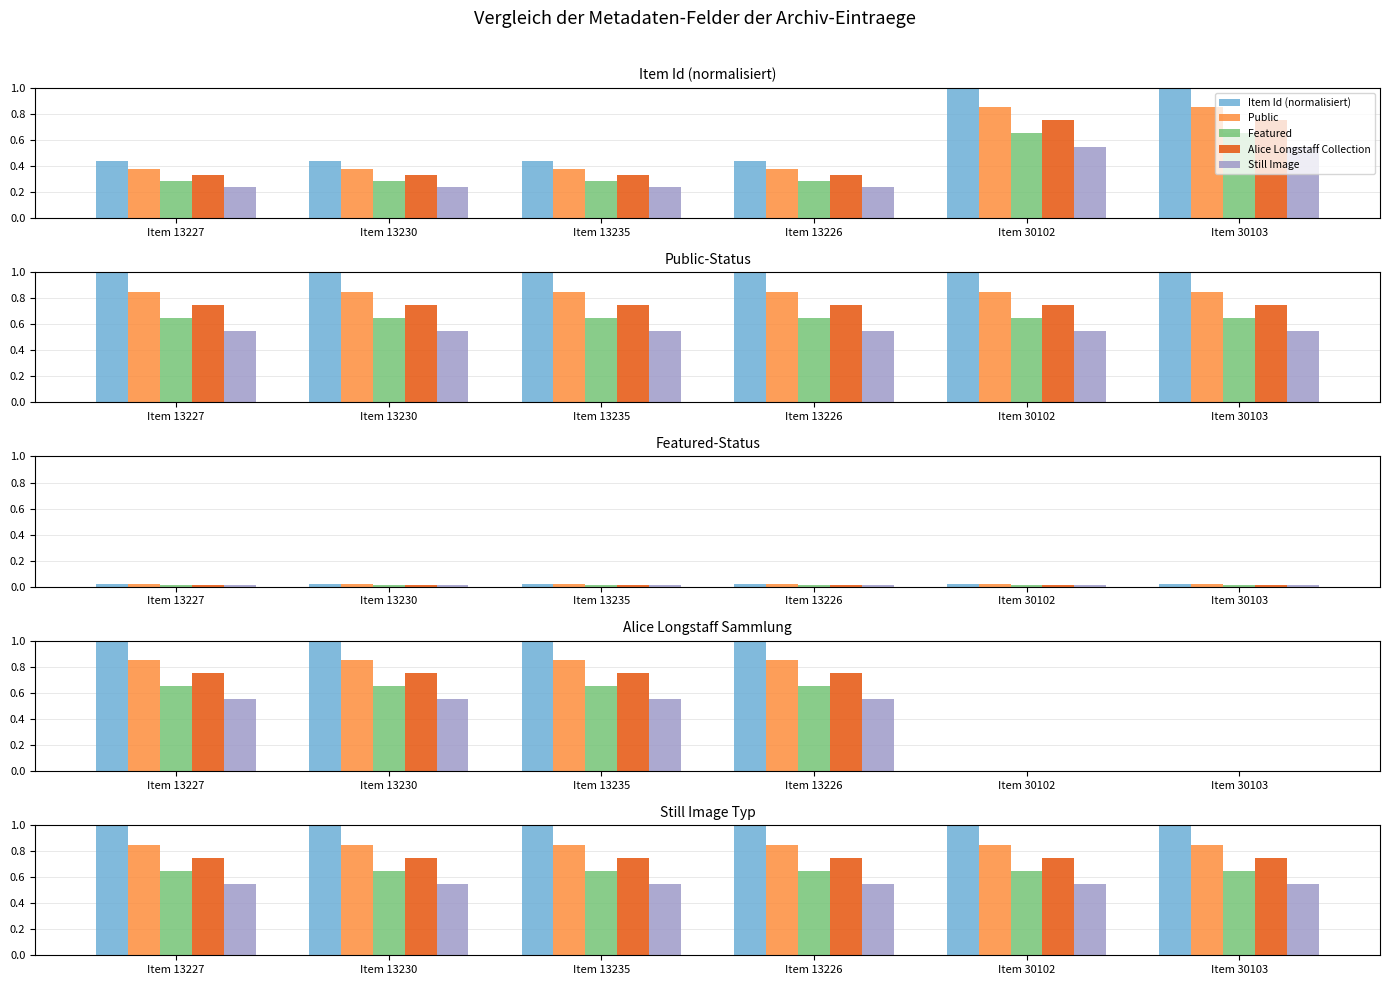

Which series changed the most between Item 13226 and Item 30103?

Item Id (normalisiert)